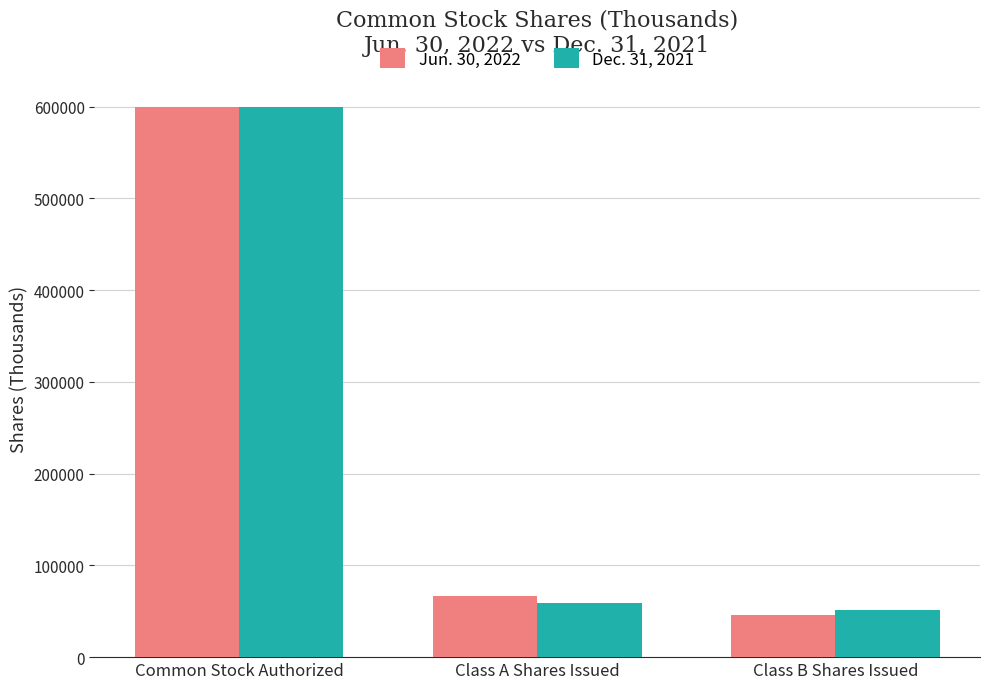

Reading left to right, extract all data points from this chart.

Jun. 30, 2022: Common Stock Authorized=600000	Class A Shares Issued=66224	Class B Shares Issued=46070
Dec. 31, 2021: Common Stock Authorized=600000	Class A Shares Issued=58725	Class B Shares Issued=51151